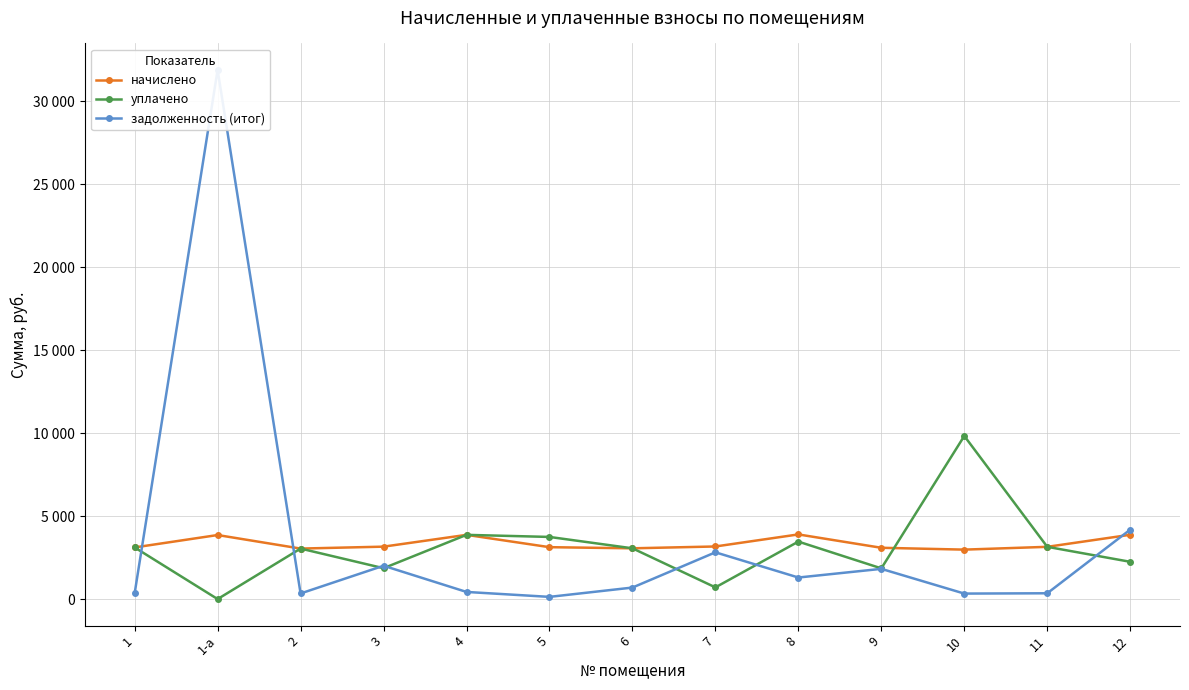

True or false: начислено has a value of 3159.0 at 3.

True